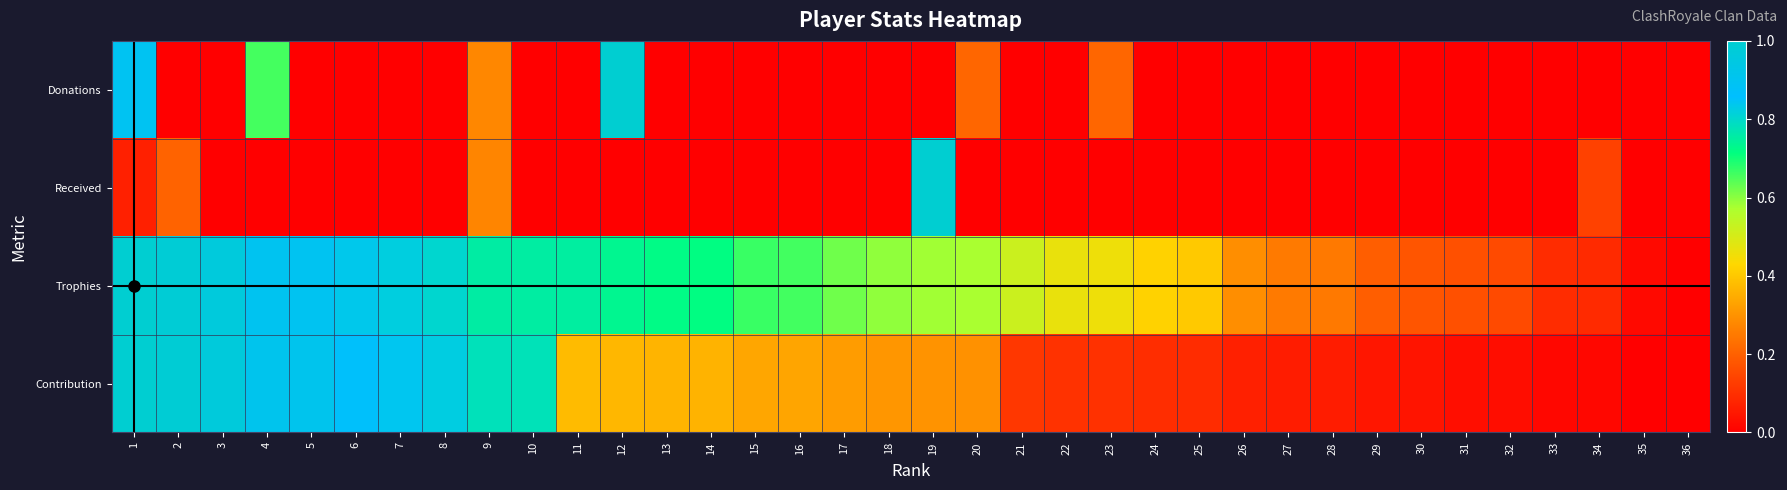

Which series changed the most between 6 and 26?

Contribution